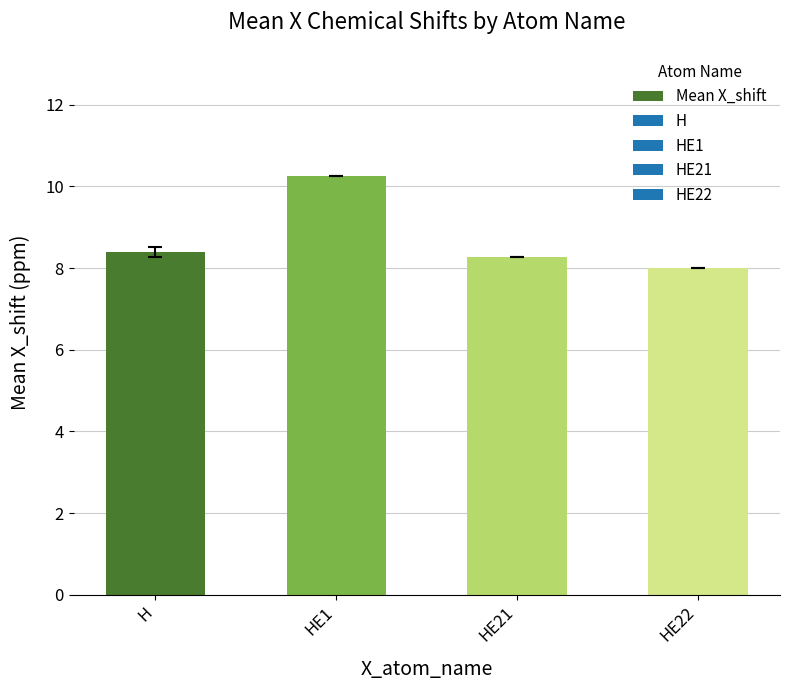

Reading left to right, extract all data points from this chart.

H=8.4	HE1=10.3	HE21=8.3	HE22=8.0